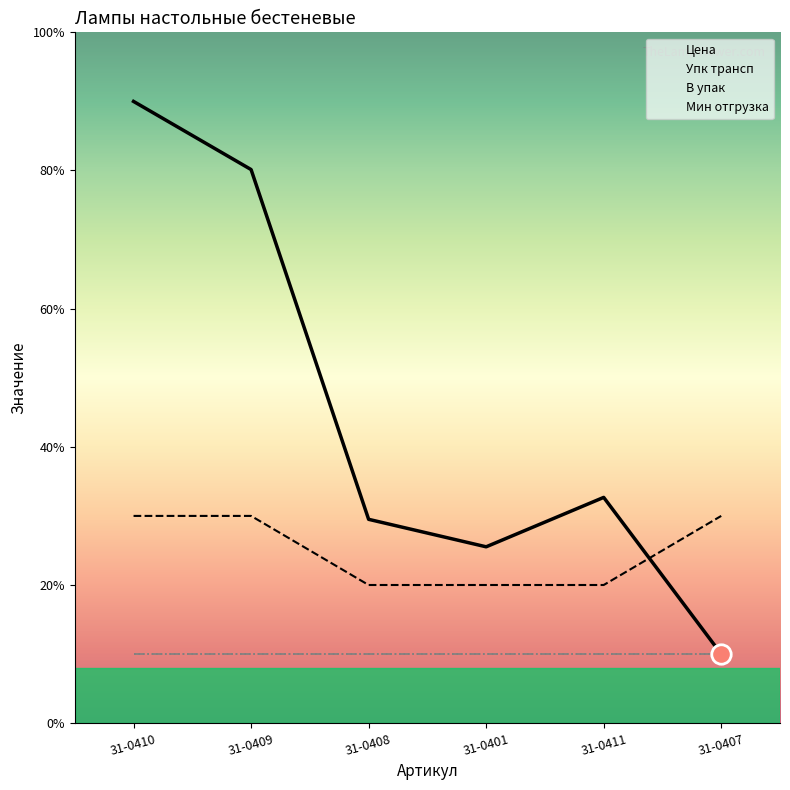

Reading right to left, extract all data points from this chart.

Цена: 10.0	32.7	25.5	29.5	80.1	90.0
Упк трансп: 30.0	20.0	20.0	20.0	30.0	30.0